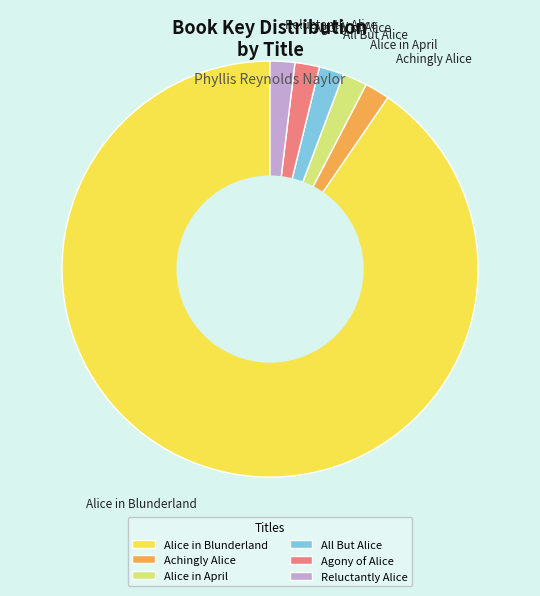

Which category accounts for the majority?

Alice in Blunderland